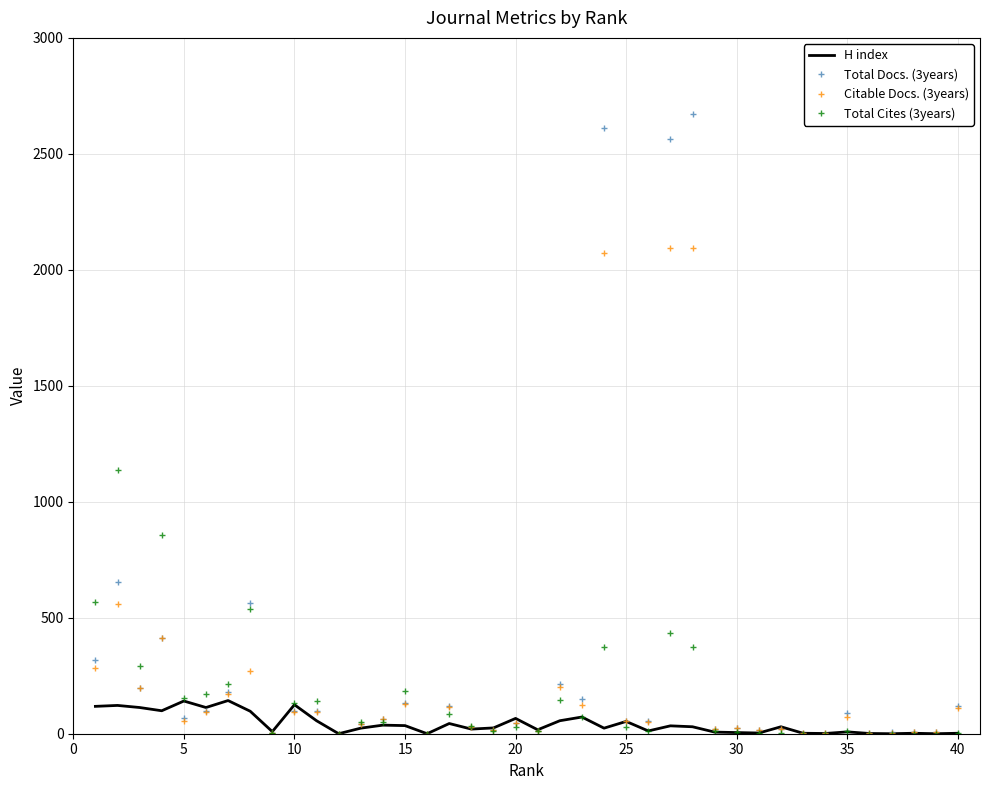

What is the average value of the Total Cites (3years) series?

154